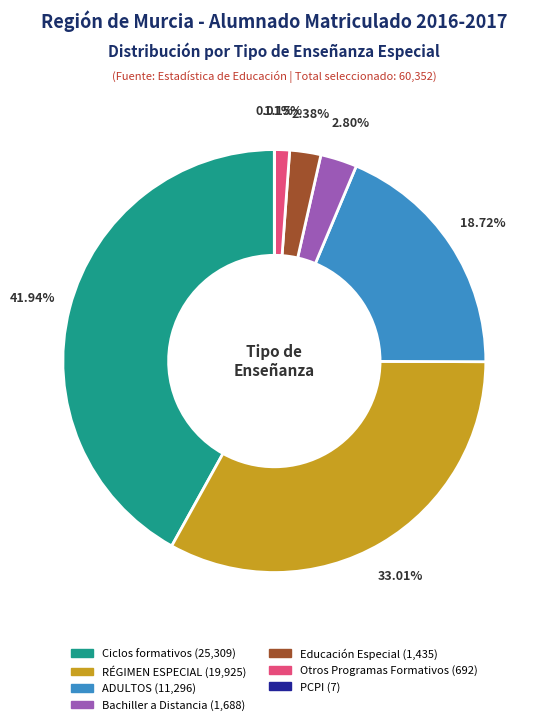

Does Ciclos formativos account for over 50% of the chart?

No